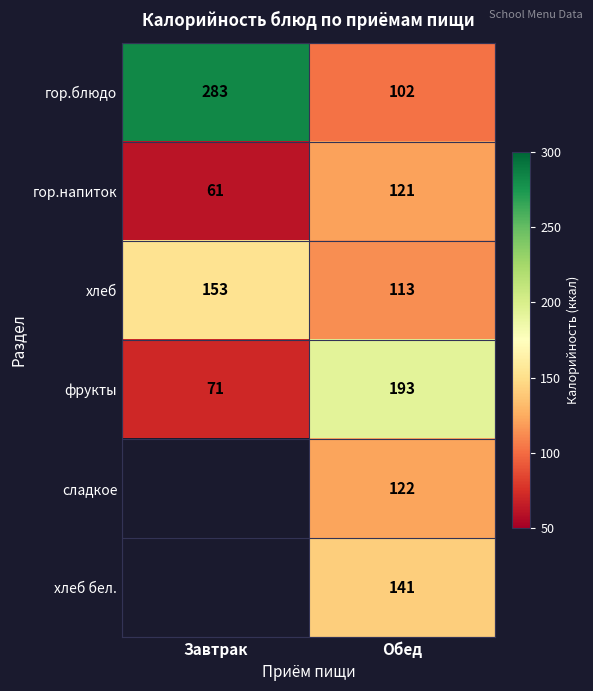

Is the value of гор.блюдо at Обед greater than the value of фрукты at Обед?

No